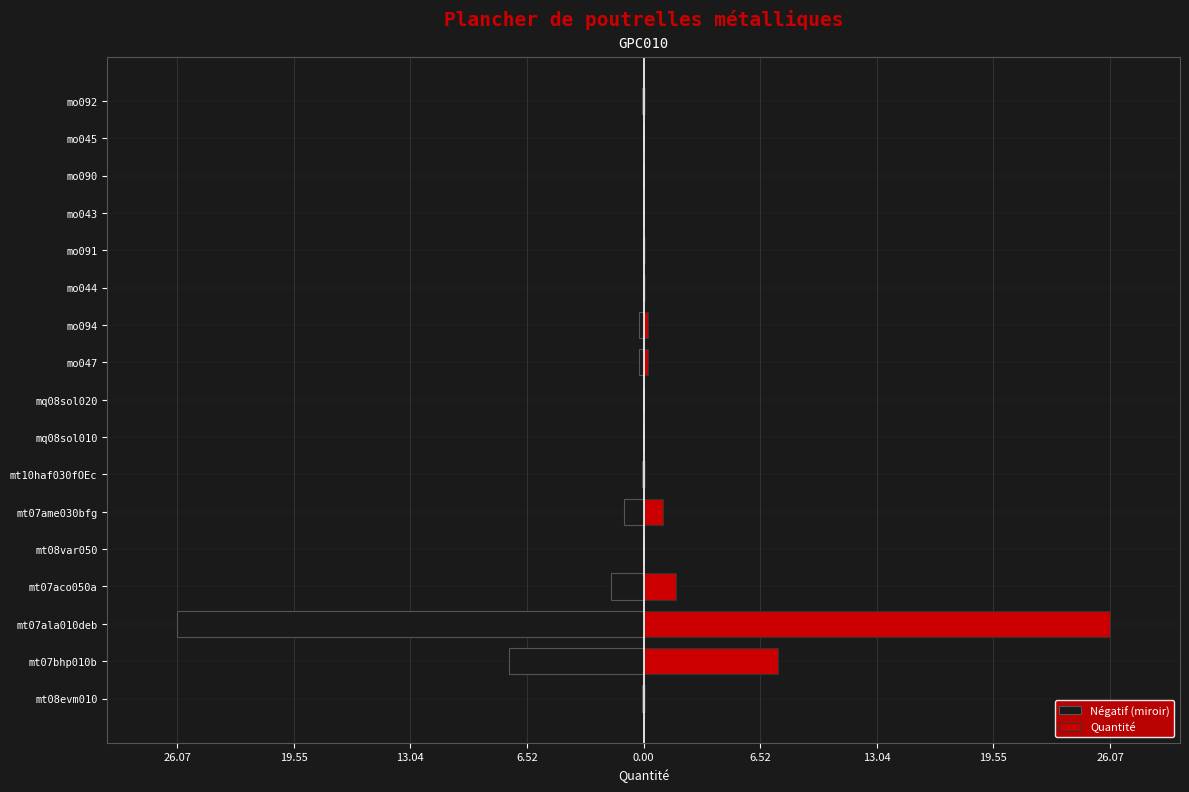

How many bars are there in total?

34